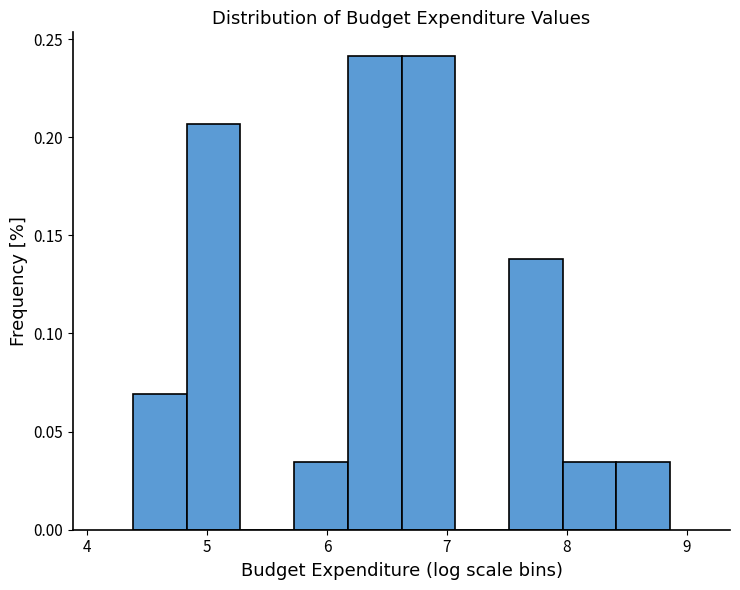

Reading left to right, transcribe this chart: for each bar, give the range it covers on the x-axis and its height. Neither the bar edges nor the heights are printed on the chart, so give them approximately, as read against the axes.

4.4 to 4.8: 0.070
4.8 to 5.3: 0.205
5.3 to 5.7: 0
5.7 to 6.2: 0.035
6.2 to 6.6: 0.240
6.6 to 7.1: 0.240
7.1 to 7.5: 0
7.5 to 8.0: 0.140
8.0 to 8.4: 0.035
8.4 to 8.9: 0.035